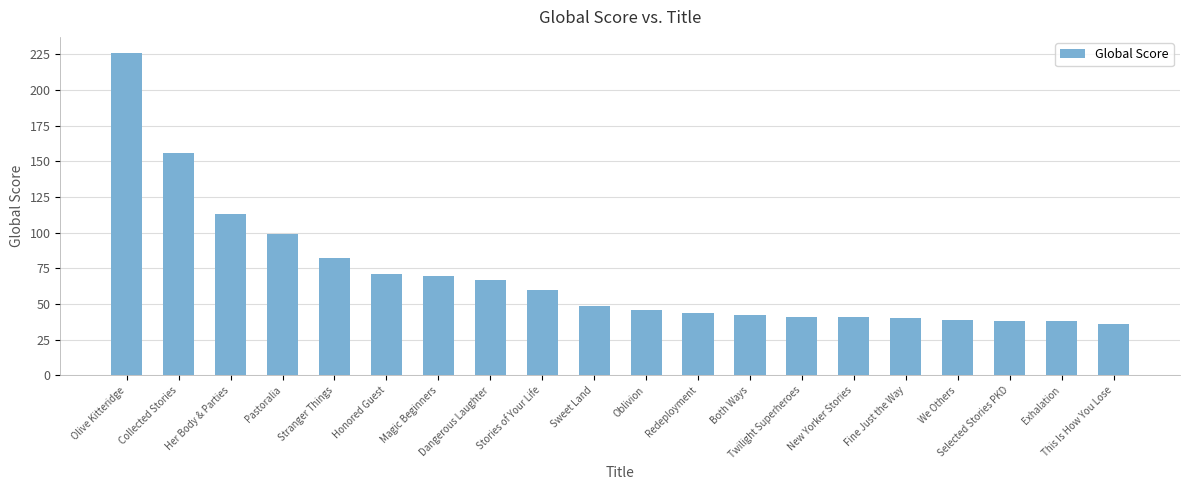

What is the difference between the second highest and minimum values?

120